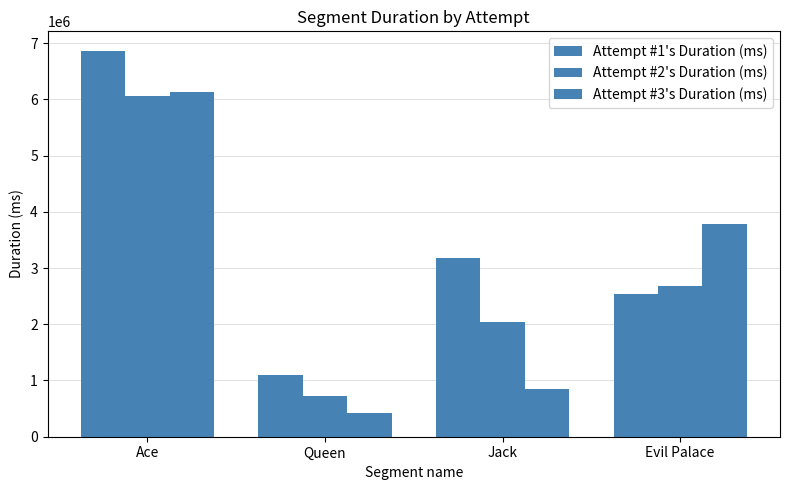

What is the difference between the maximum and minimum values in the Attempt #2's Duration (ms) series?

5330696